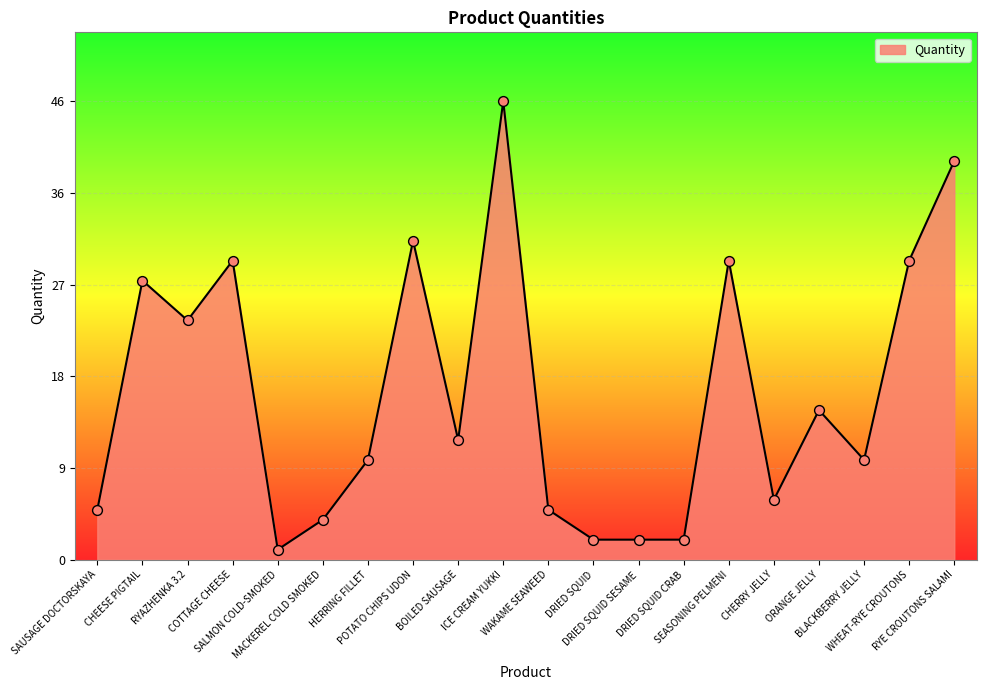

Between WHEAT-RYE CROUTONS and DRIED SQUID, which is larger?

WHEAT-RYE CROUTONS